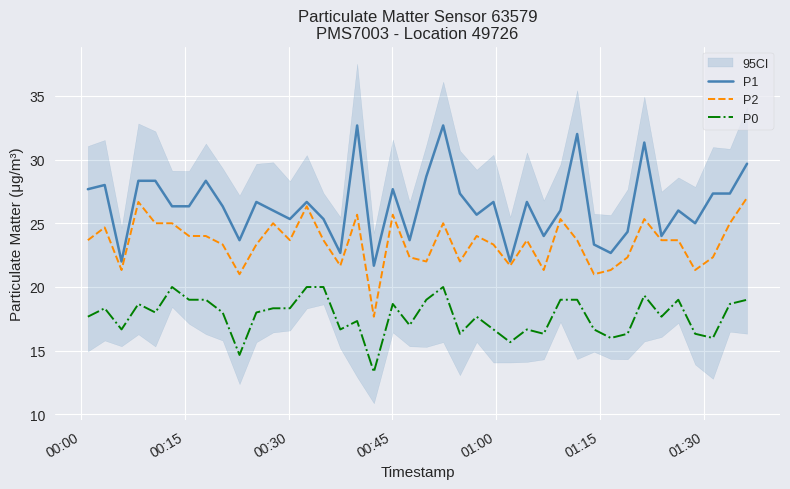

True or false: P0 and P2 intersect in this chart.

False